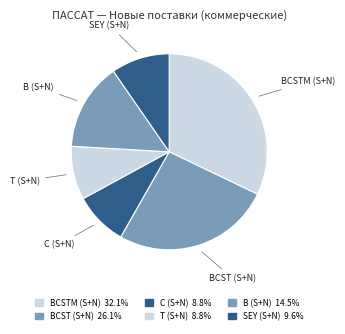

How many segments does this pie chart have?

6